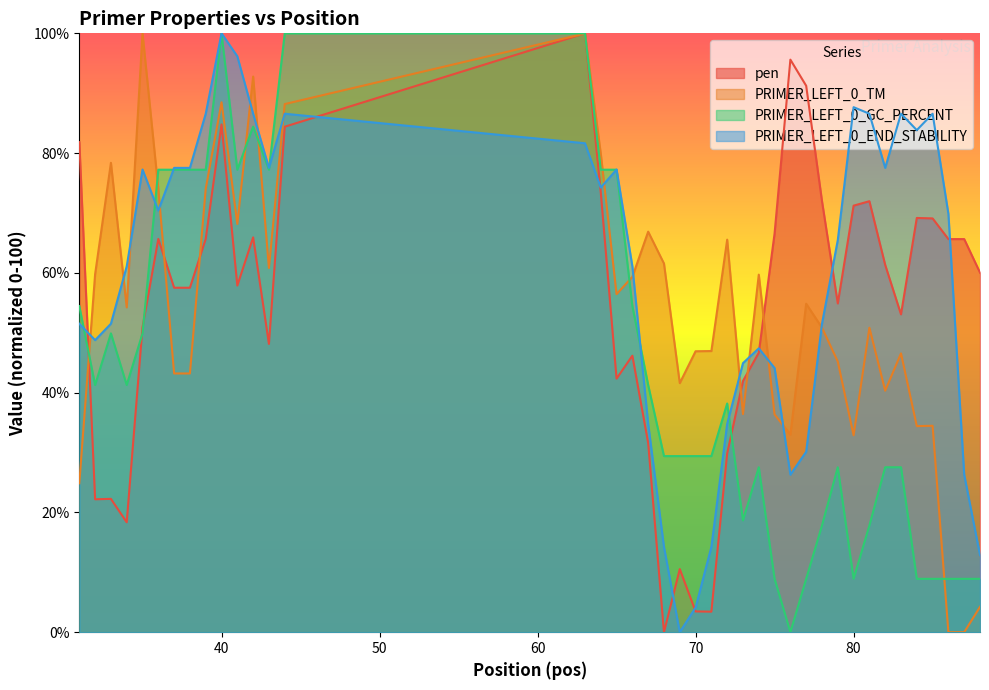

How many values in the PRIMER_LEFT_0_TM series exceed 54?

20